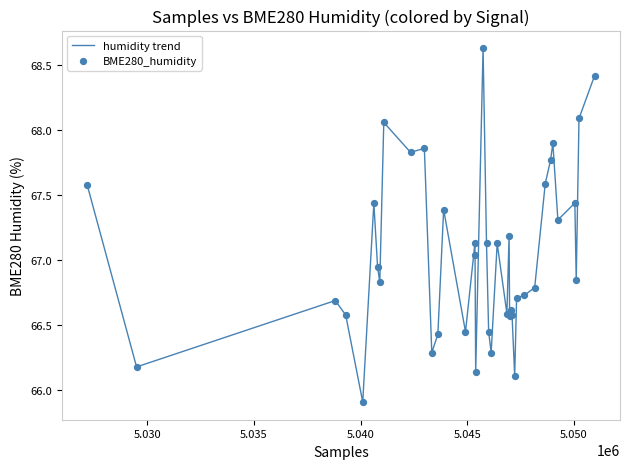

What is the difference between the maximum and minimum values?

2.7